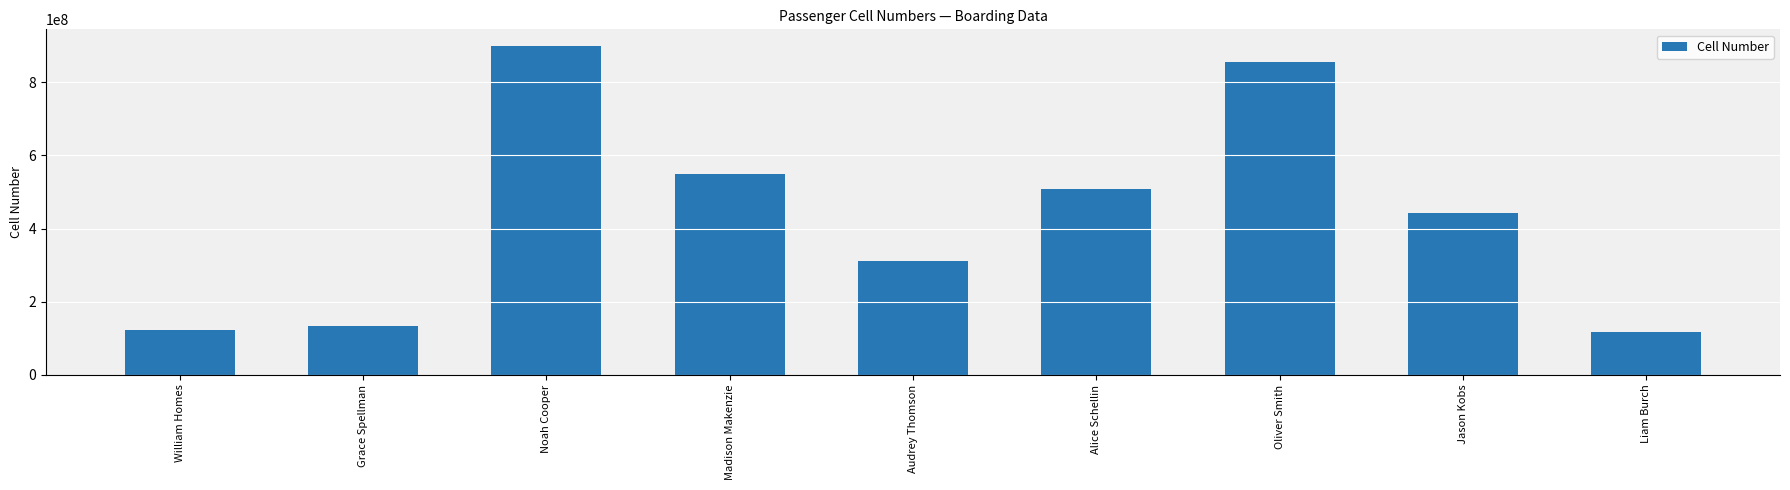

What is the change in value from William Homes to Liam Burch?

-4295084